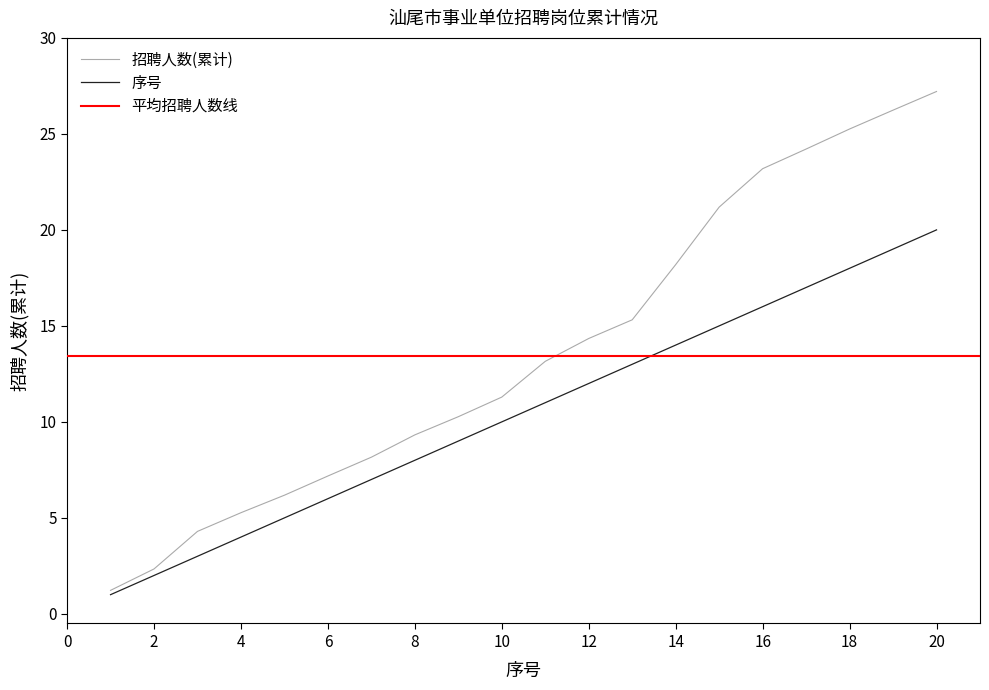

Which series has the largest range (max minus min)?

招聘人数(累计)